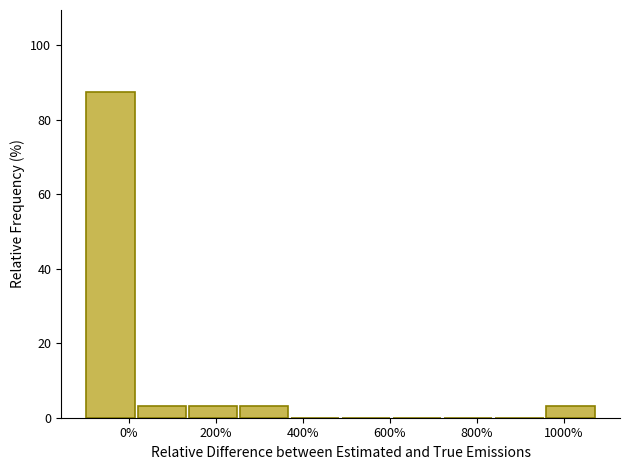

Over which range of the x-axis is the bar tallest?

-100 to 20